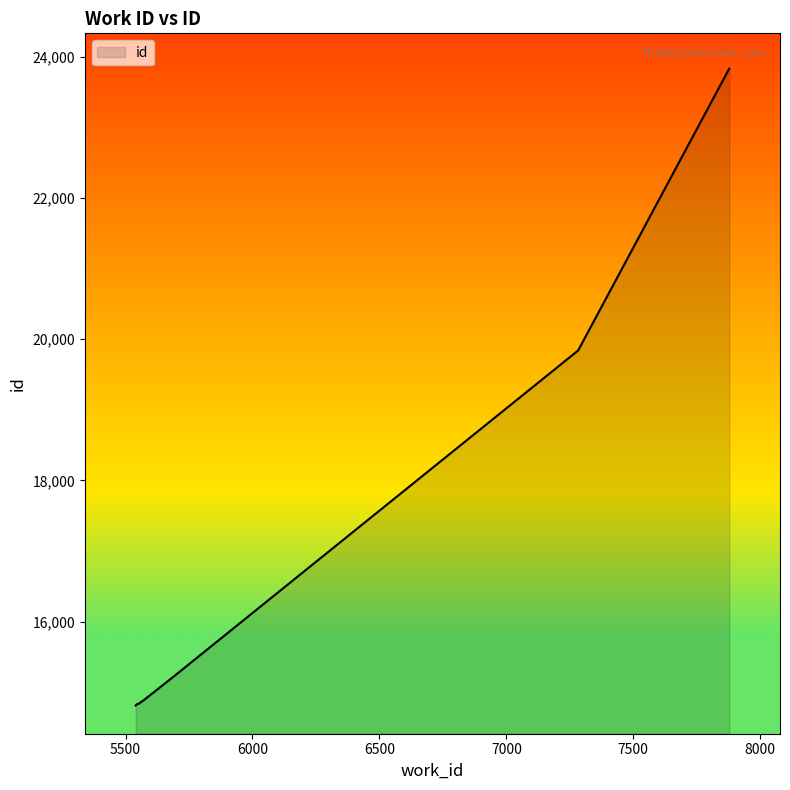

What is the difference between the maximum and minimum values?

9015